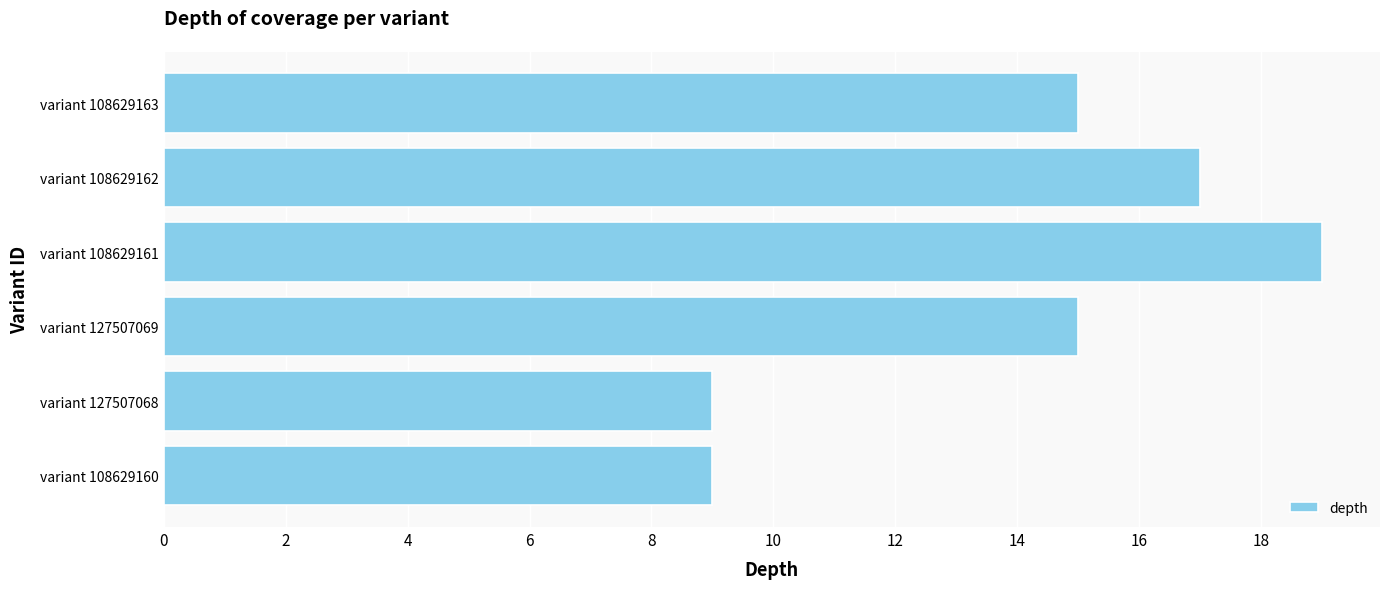

The value at variant 127507068 is 3. True or false?

False